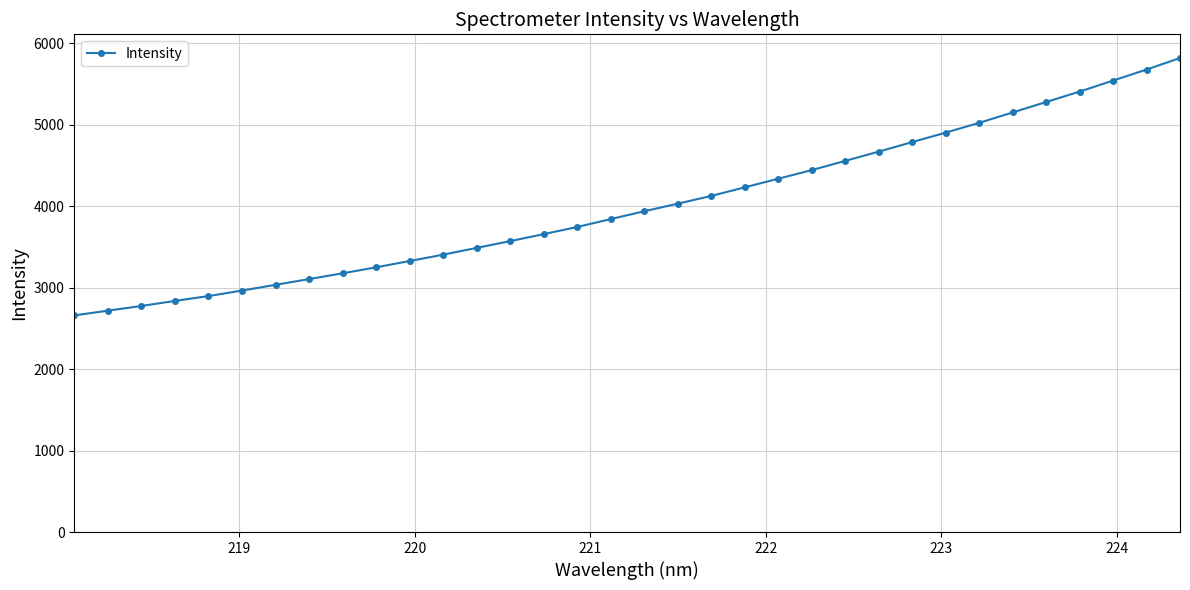

What is the value of the 21st point from the left?

4230.8